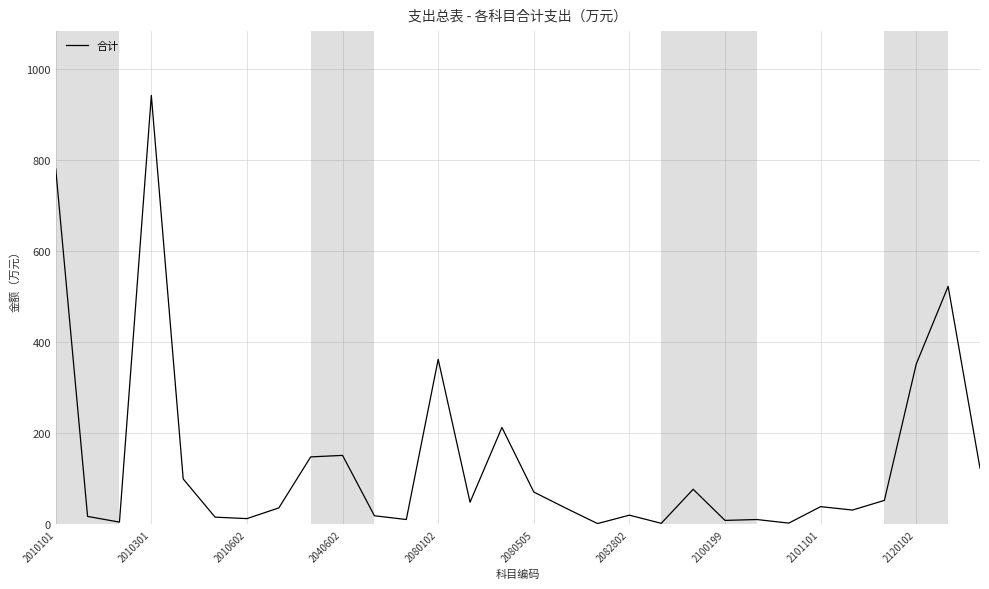

What is the greatest value displayed?

941.2